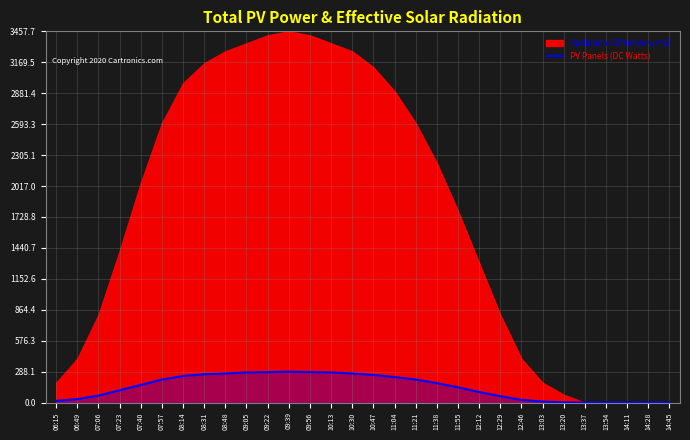

True or false: there are more than 2 points higher than both neighbors.

False